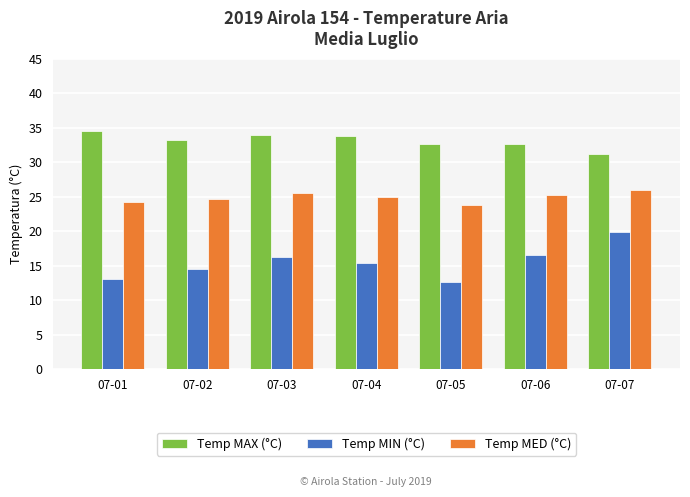

How many categories are shown in the chart?

7